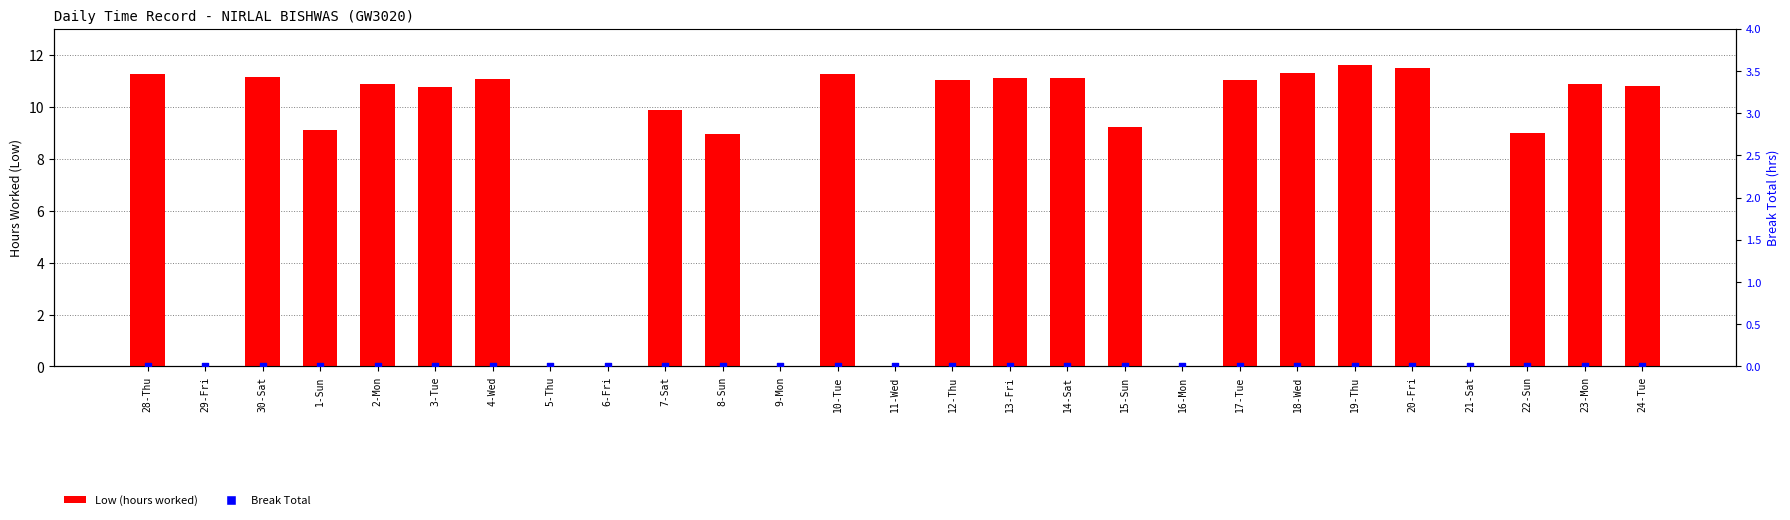

What are all the series names shown in the legend?

Low (hours worked), Break Total